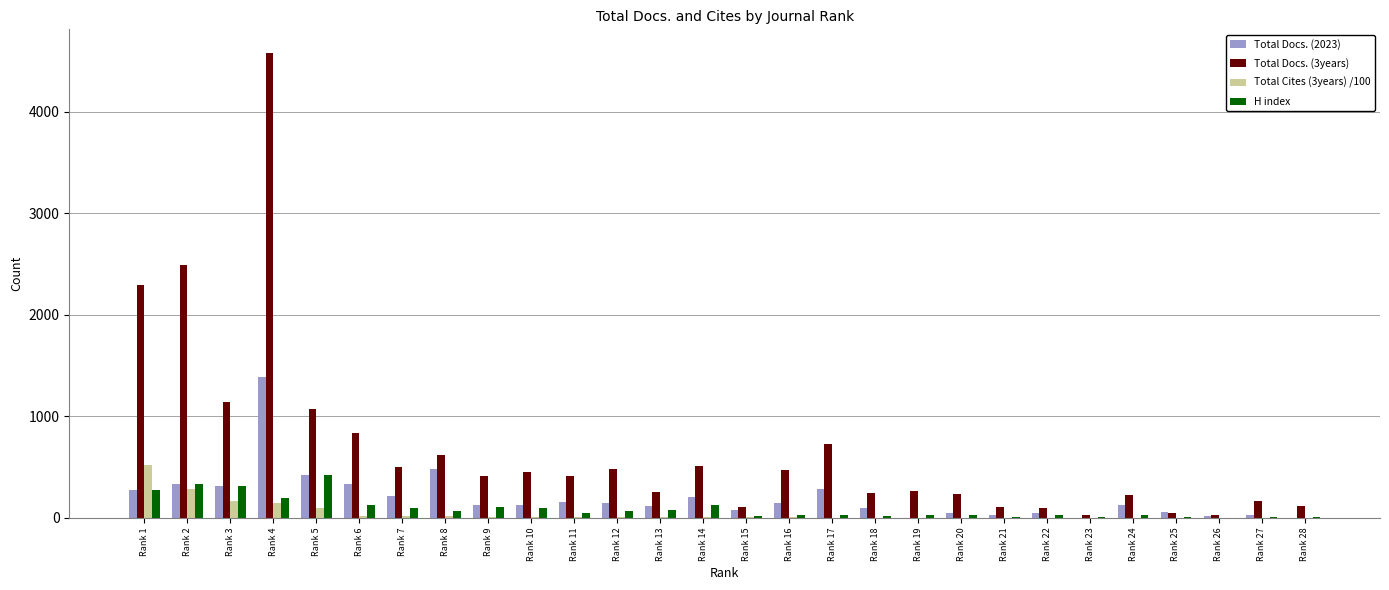

True or false: H index has a value of 25.0 at Rank 17.

True